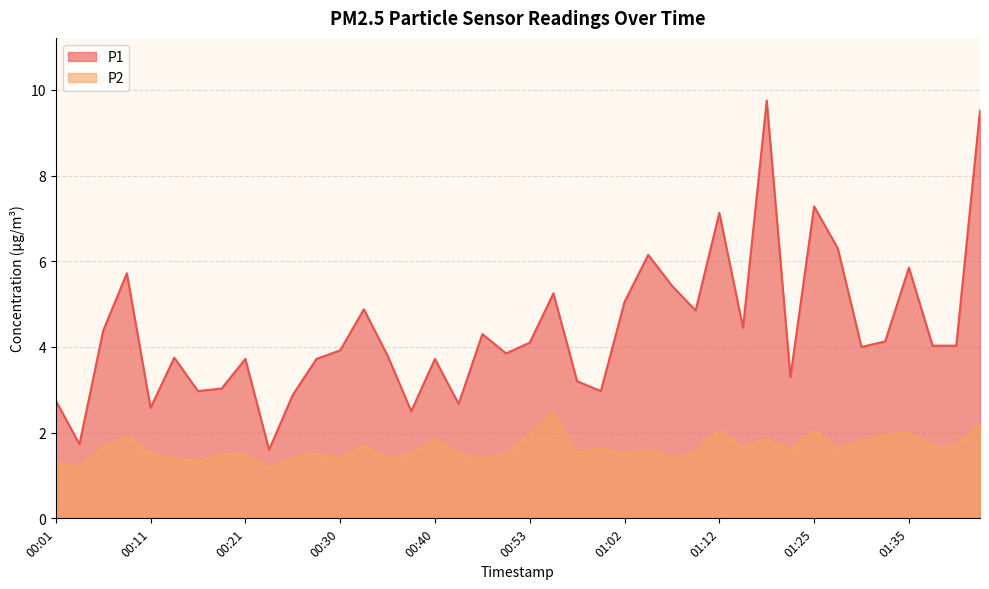

Is the value of P2 at 01:18 greater than the value of P1 at 00:16?

No